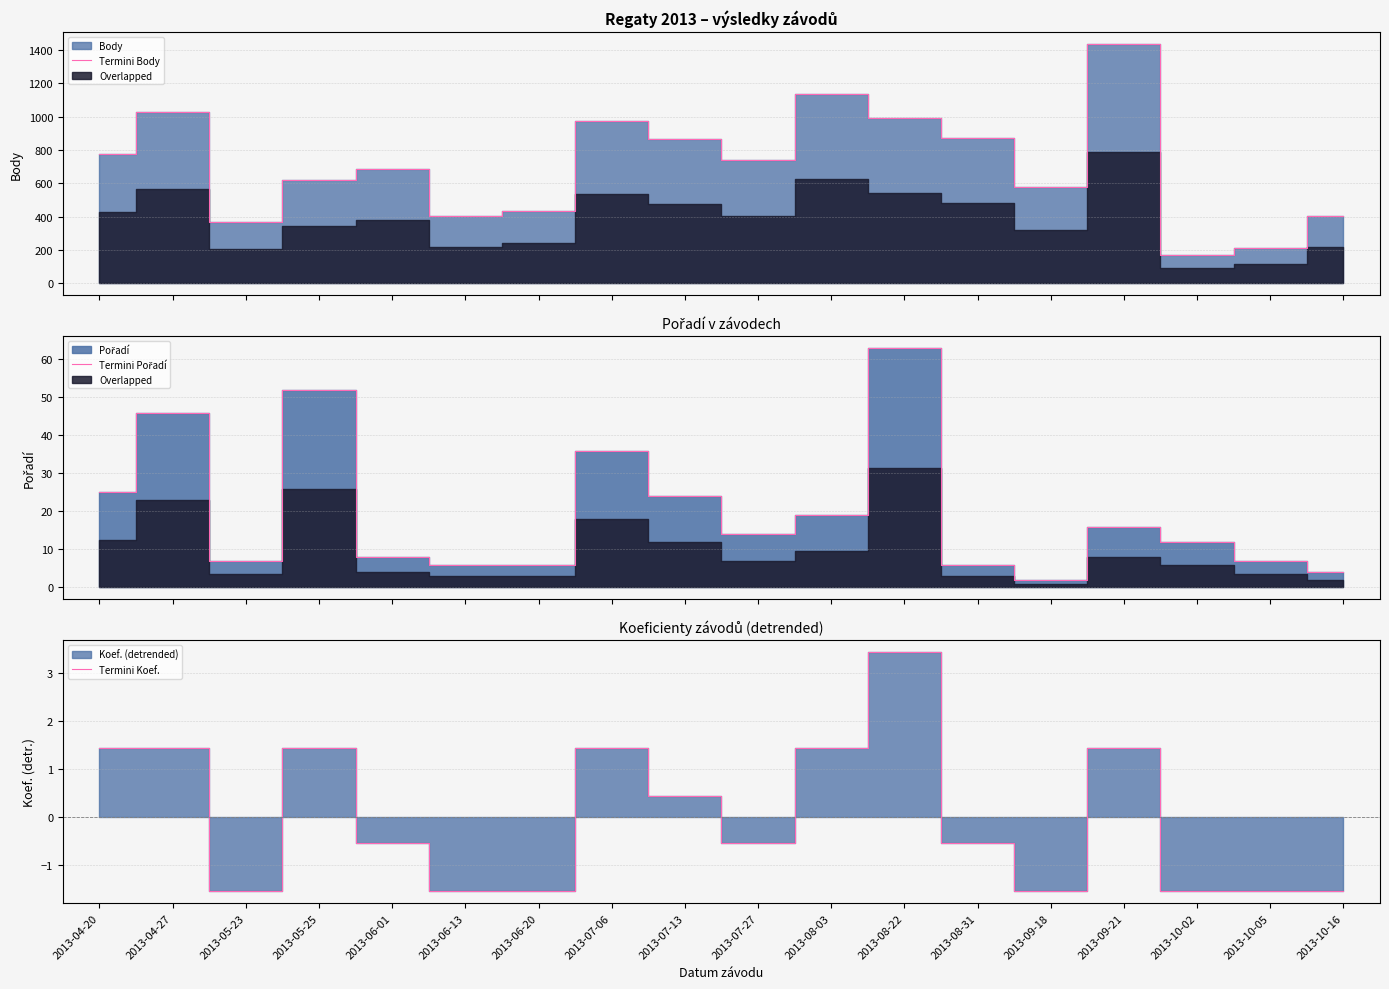

At which label does Termini Body reach its minimum?

2013-10-02